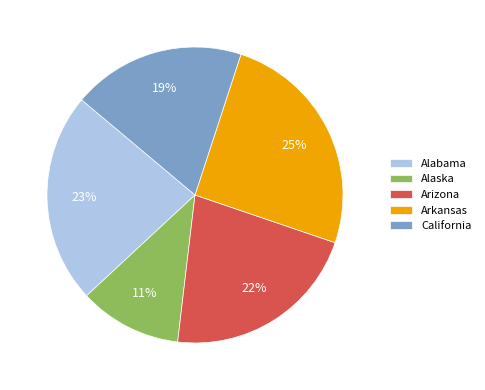

Combined, do Alabama and Arkansas account for over 50%?

No